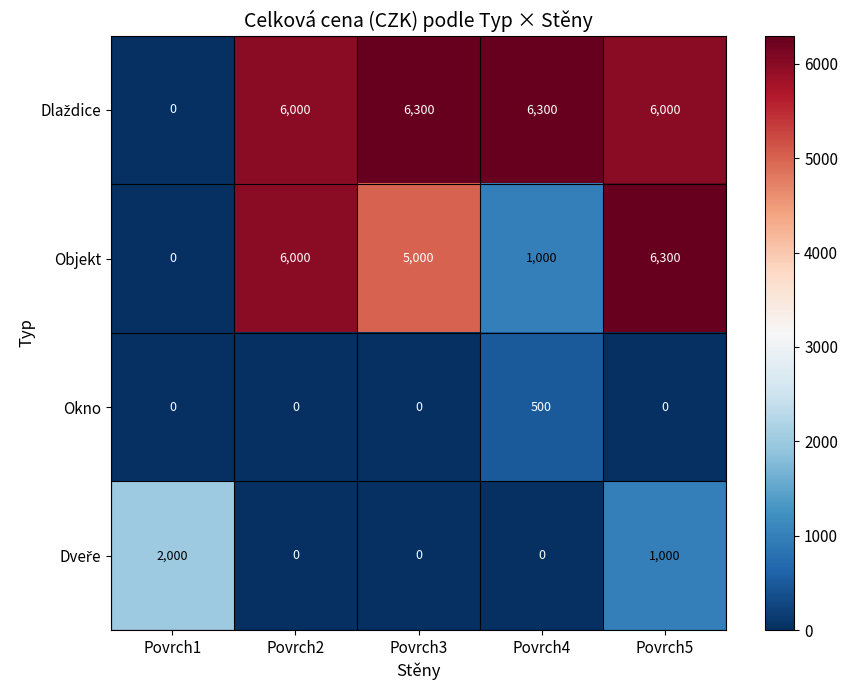

What is the total value across all series at Povrch2?

12000